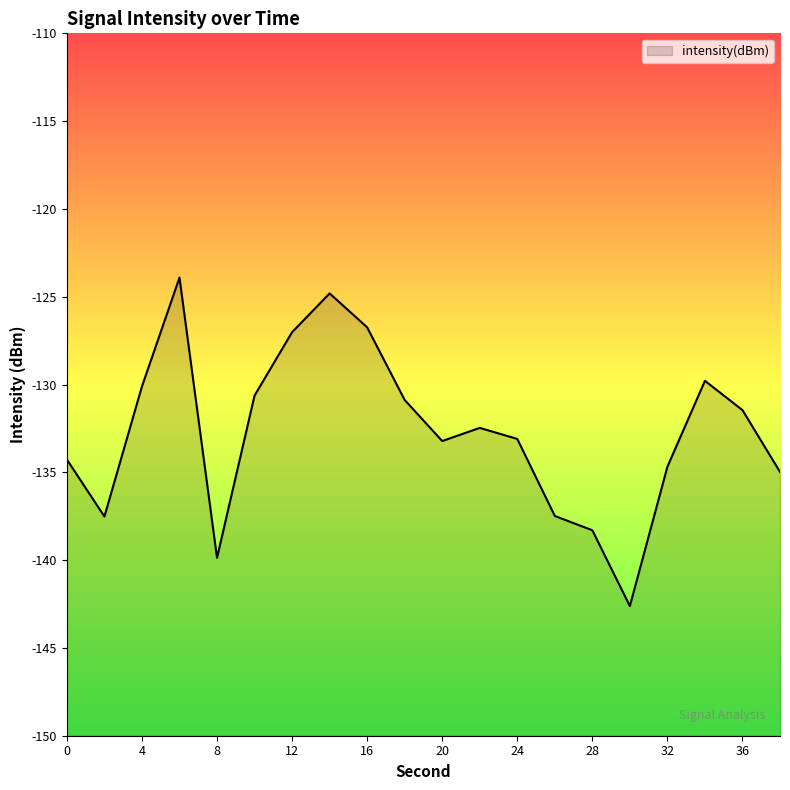

Where does the data first go above -132?

4